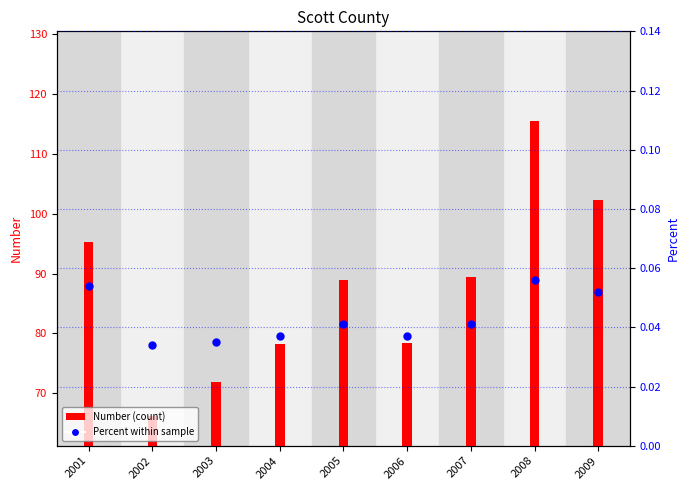

At which category is the sum across all series the highest?

2008